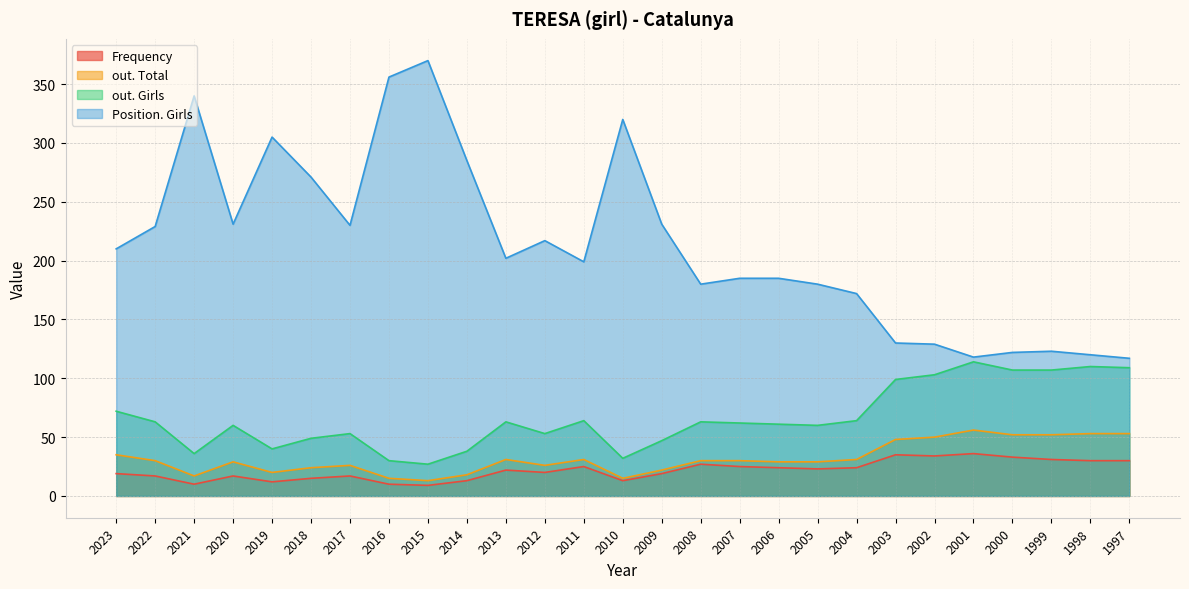

True or false: Position. Total and Frequency intersect in this chart.

False